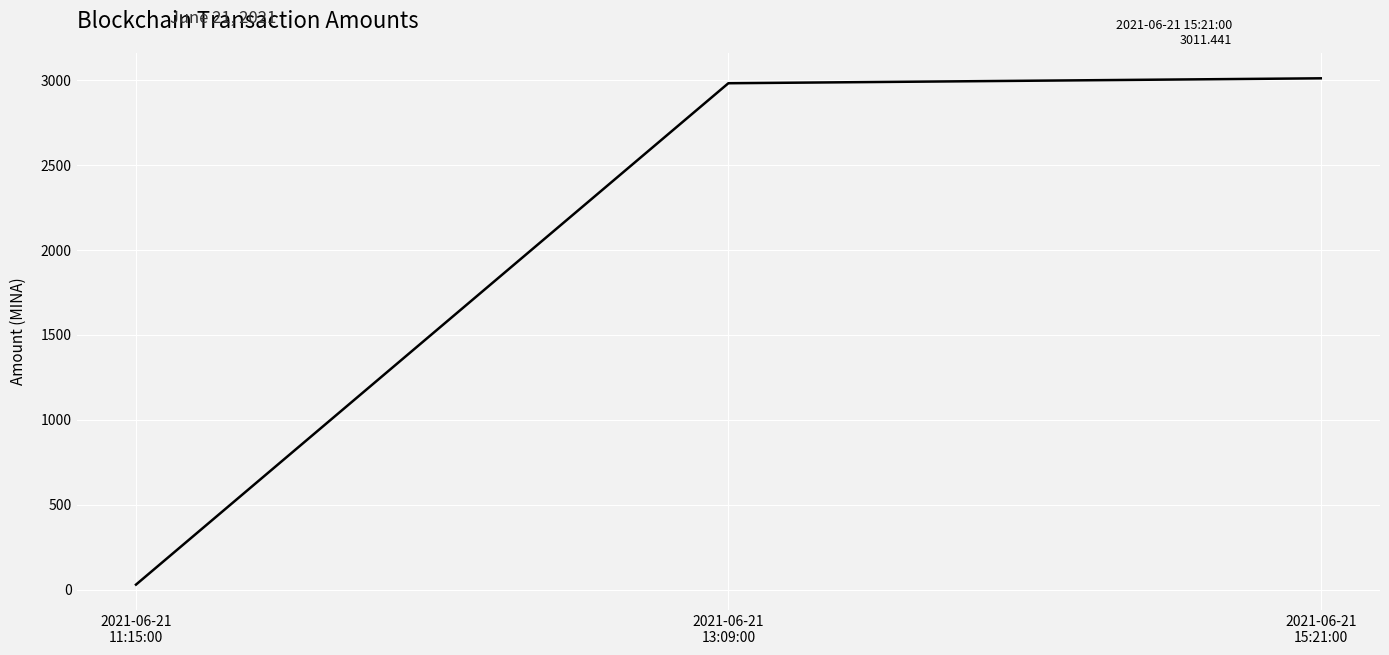

Which has a higher value, 2021-06-21
11:15:00 or 2021-06-21
13:09:00?

2021-06-21
13:09:00